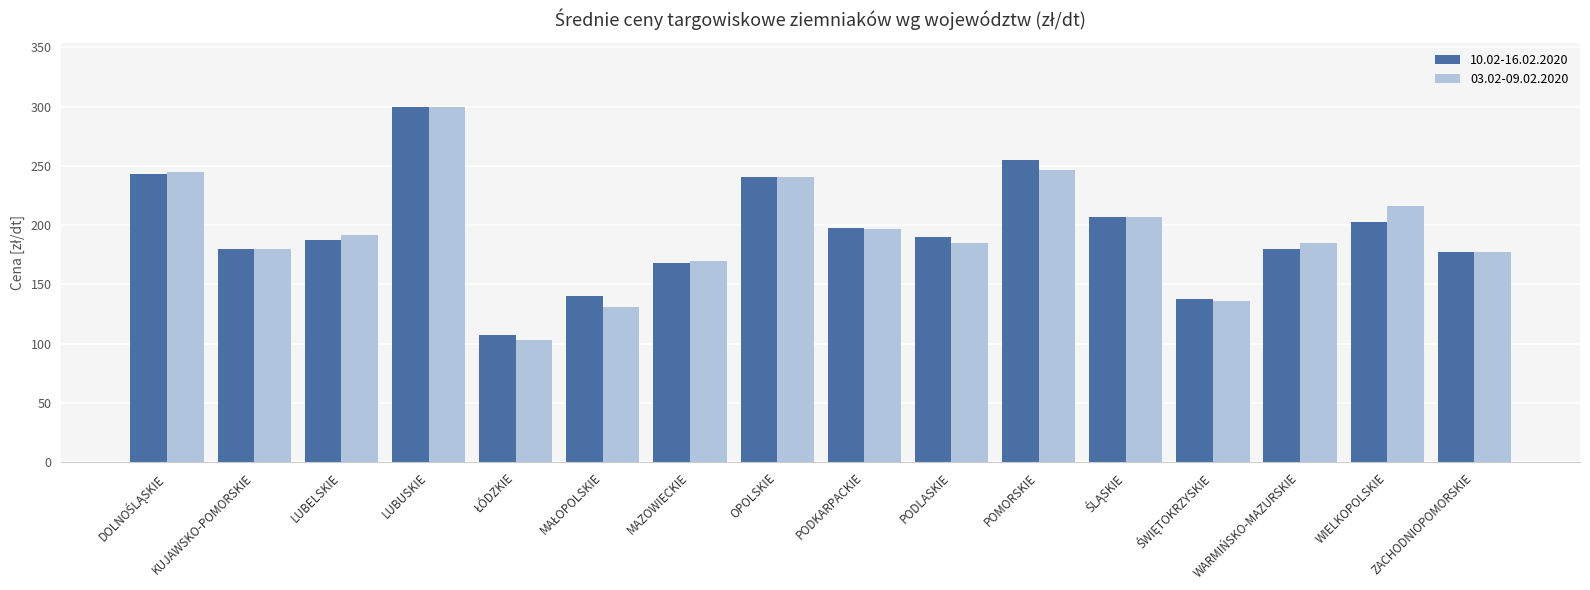

The value of 10.02-16.02.2020 at POMORSKIE is 255.0. True or false?

True